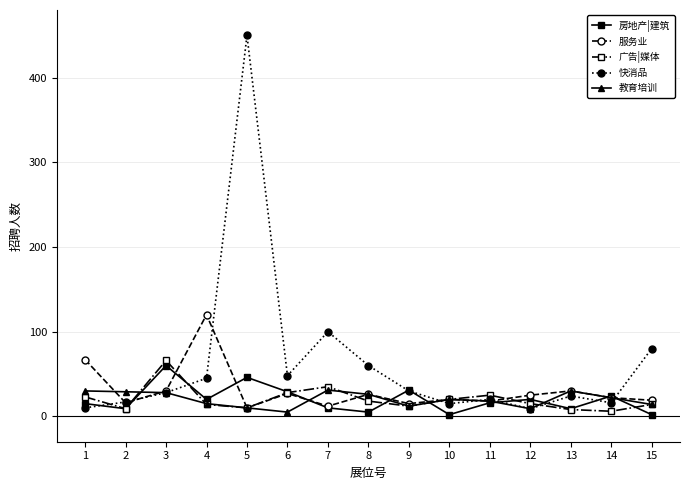

What is the highest value of the 服务业 series?

120